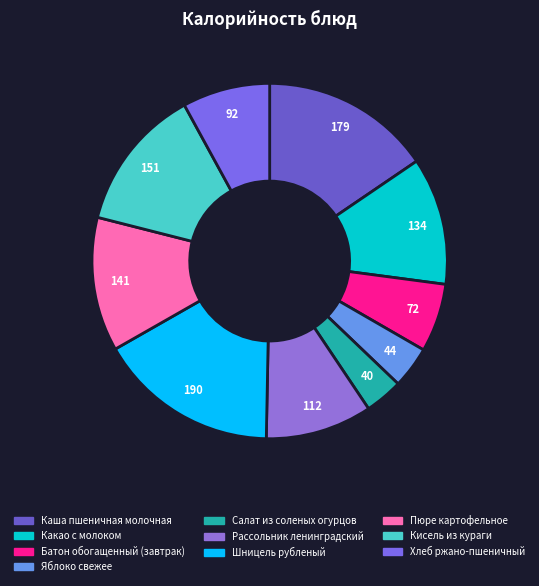

Is Рассольник ленинградский the majority of the pie?

No